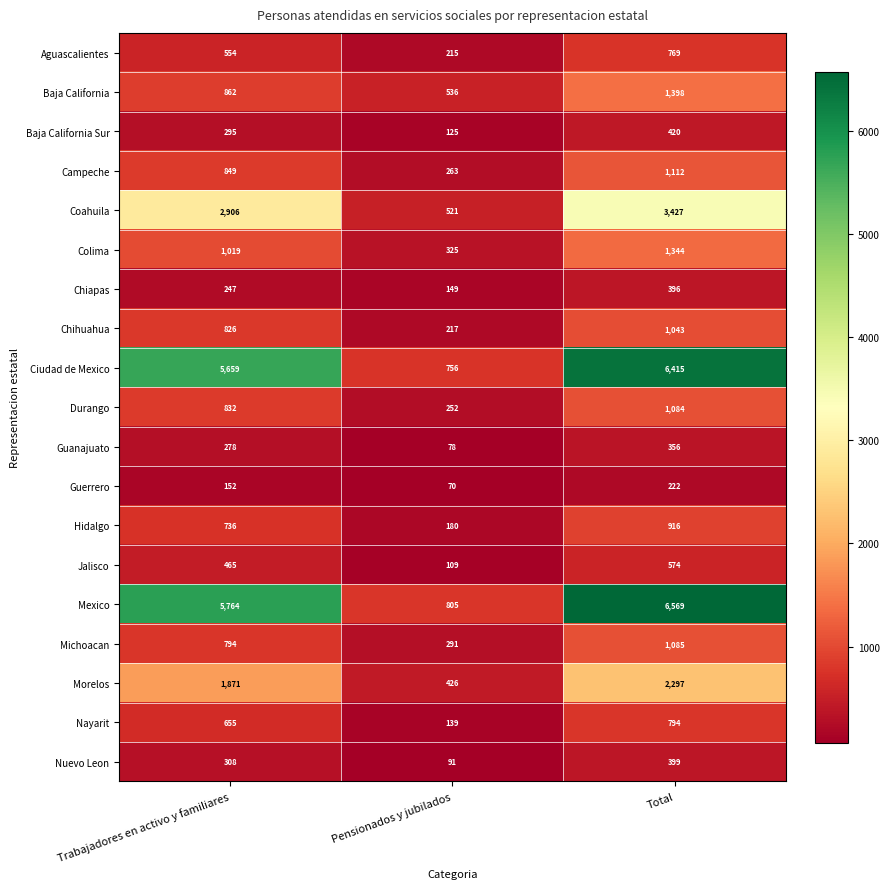

How many categories are shown in the chart?

3